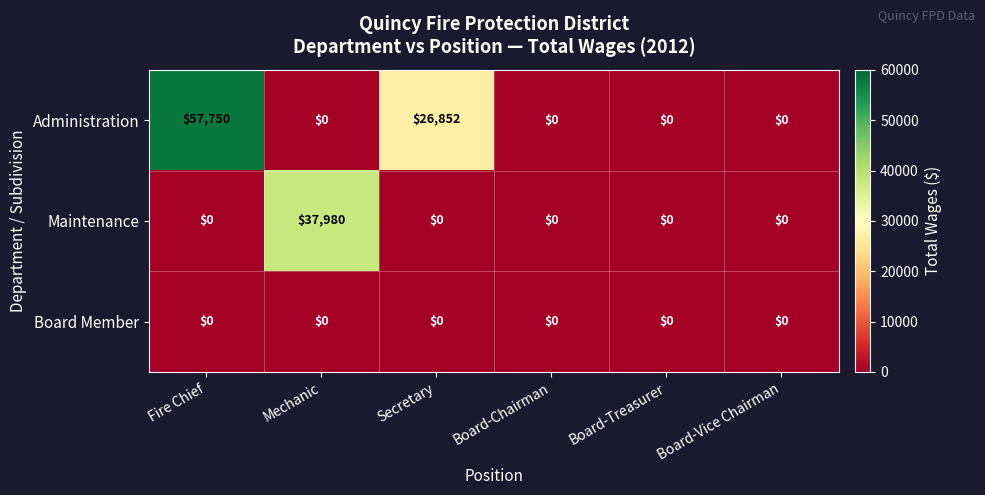

Which series has the largest range (max minus min)?

Administration